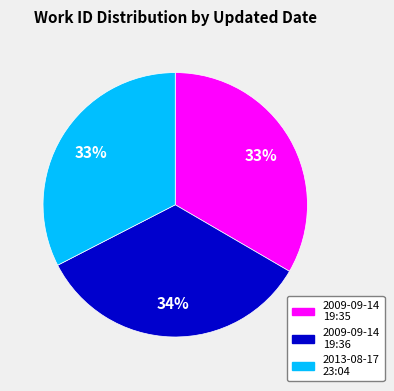

To the nearest percent, what is the difference between the largest and smallest slice percentages?

1%